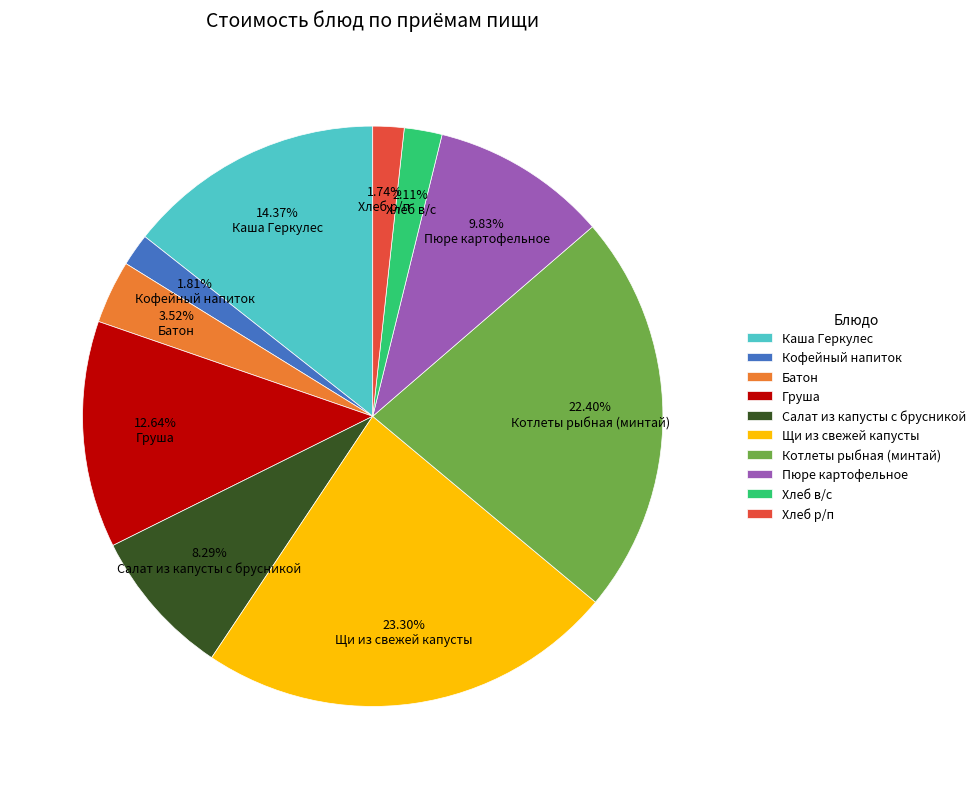

What is the ratio of the value at Батон to the value at Щи из свежей капусты?

0.2